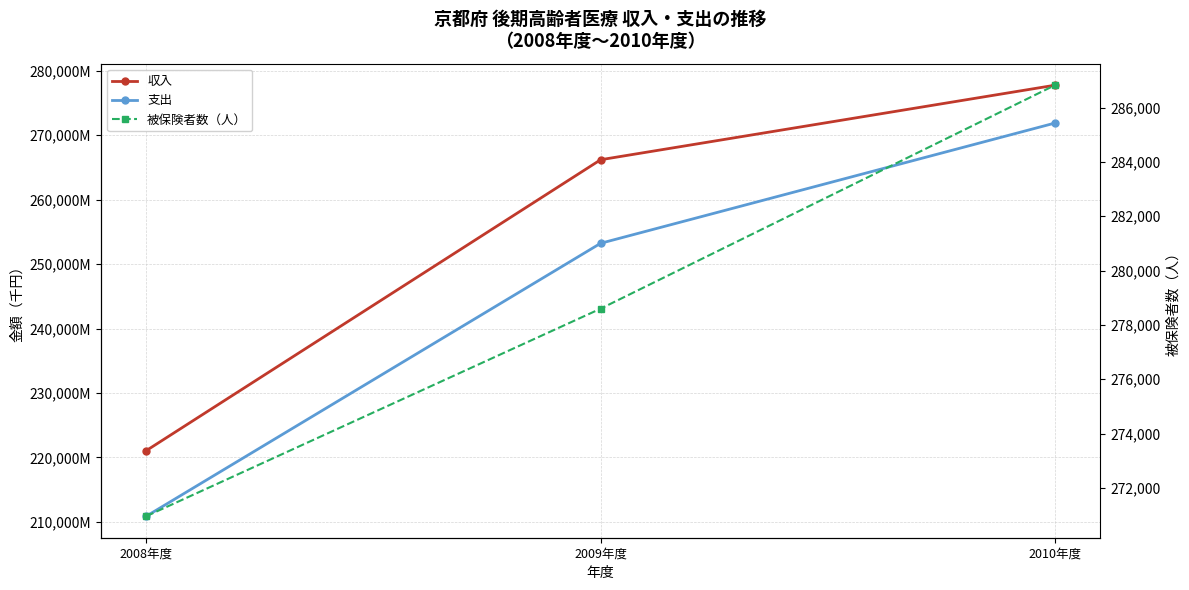

True or false: 支出 has a value of 178128343 at 2010年度.

False